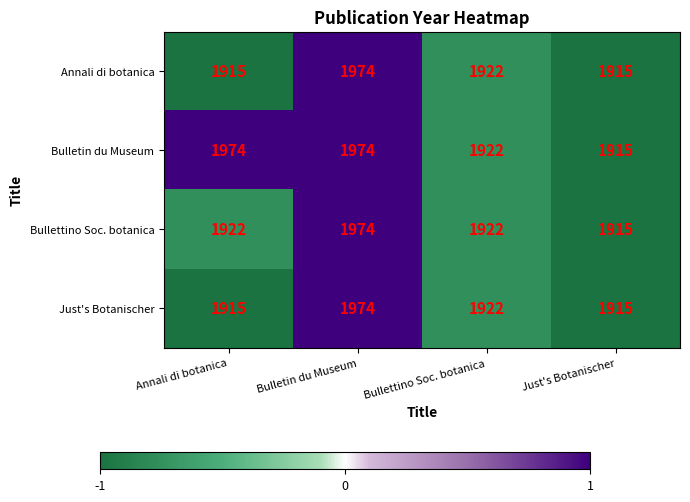

Between Annali di botanica and Bullettino Soc. botanica, which series saw the biggest shift?

Bulletin du Museum